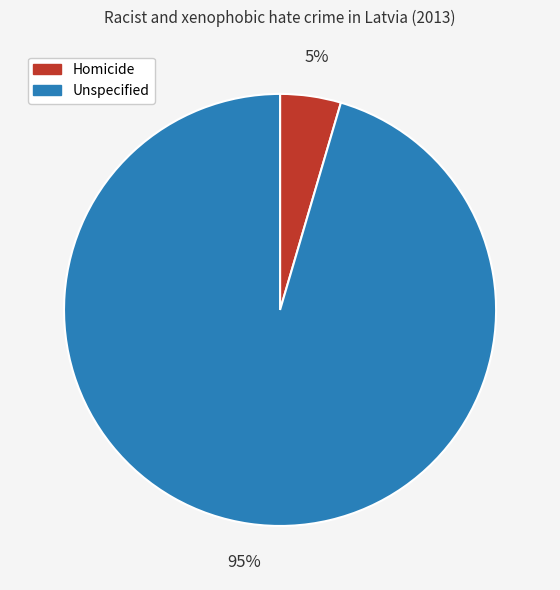

Which category accounts for the majority?

Unspecified